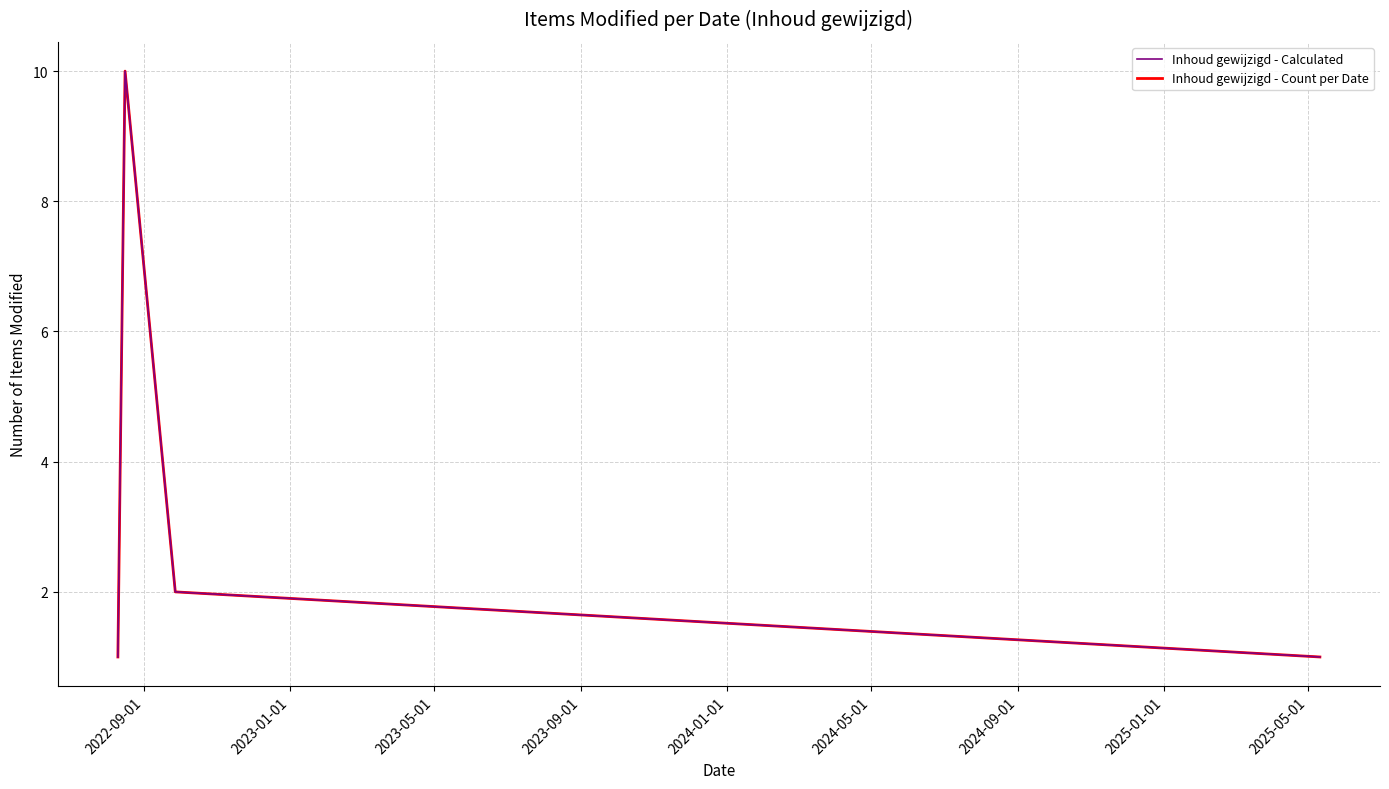

What is the value of the Inhoud gewijzigd - Count per Date point at the 3rd from the left?

2